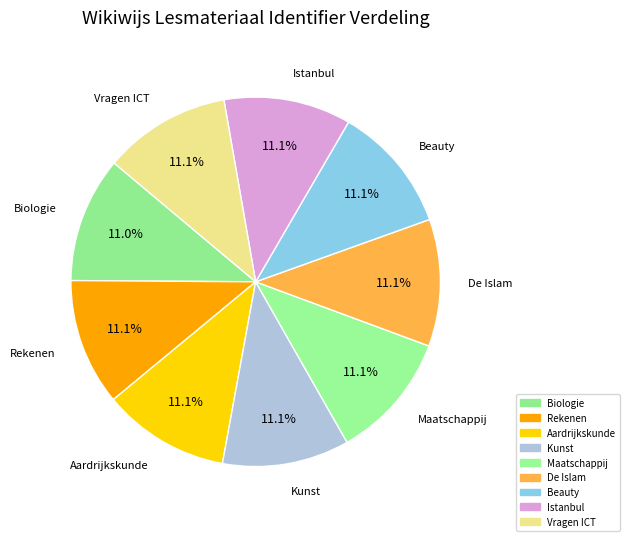

How many slices are in this pie chart?

9